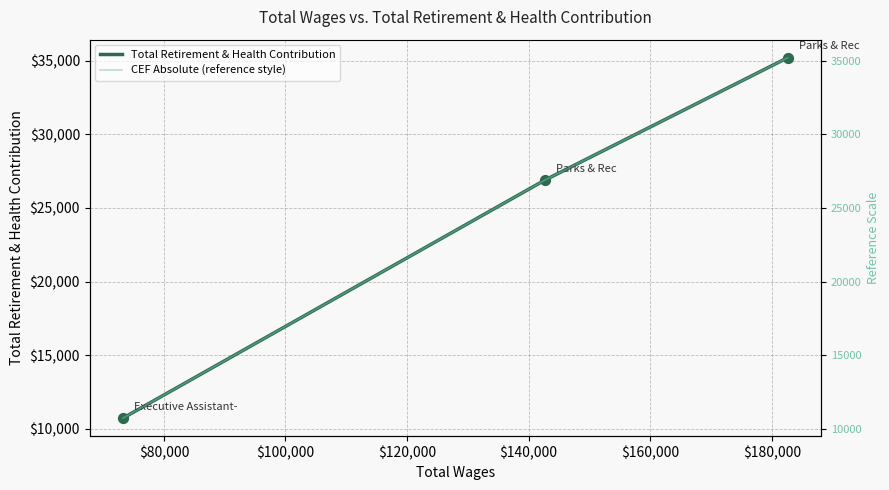

At how many categories does at least one series exceed 13610?

2